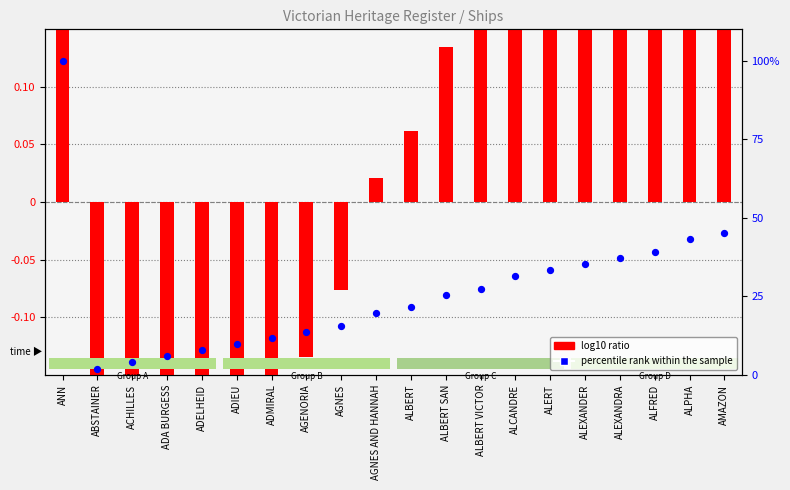

Is the value of percentile rank within the sample at ALEXANDRA greater than the value of log10 ratio at ANN?

Yes